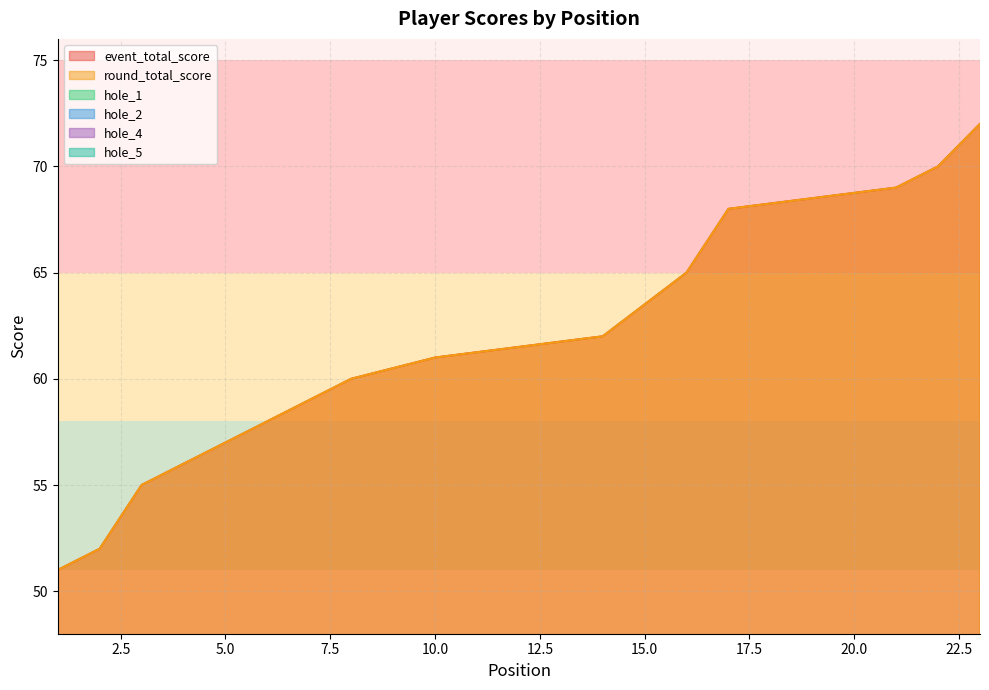

Which has a higher value, 14 or 17?

17